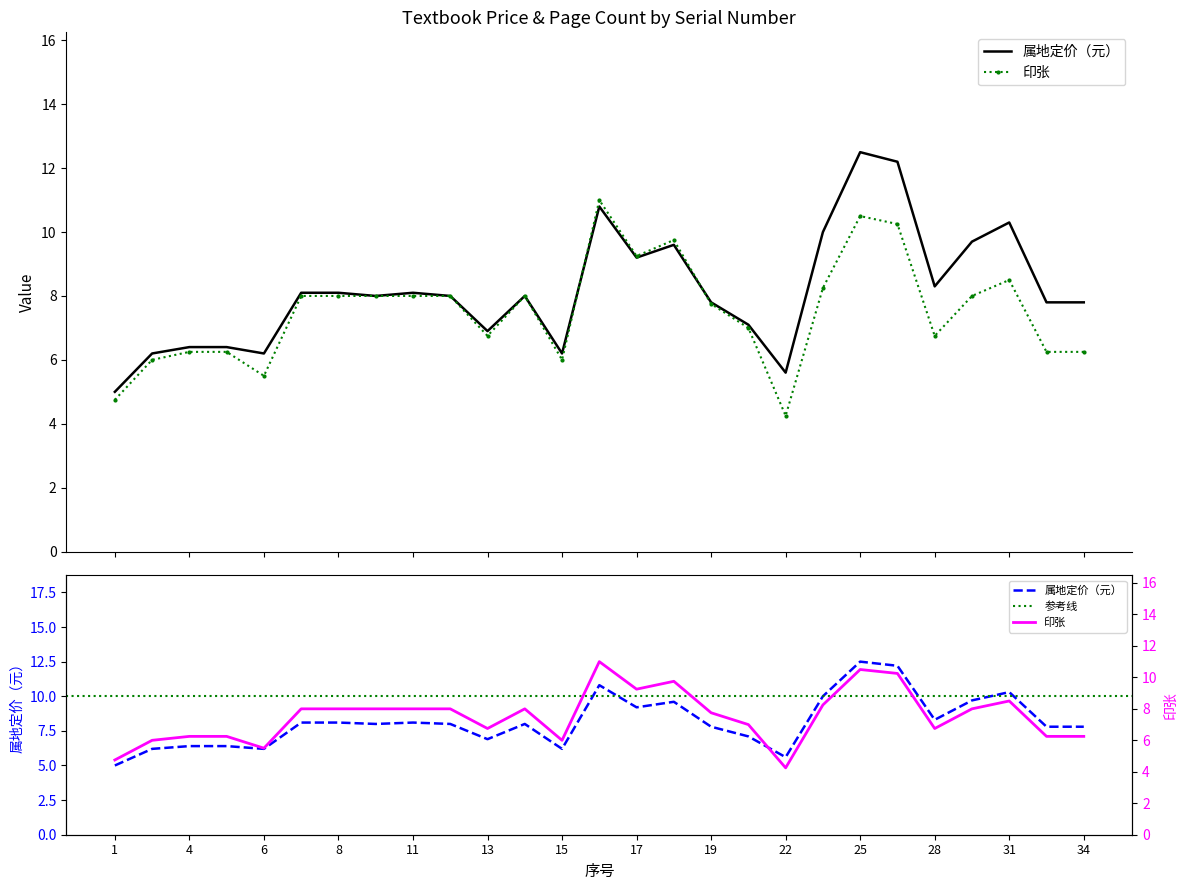

Is this an area chart (filled region under the line)?

No